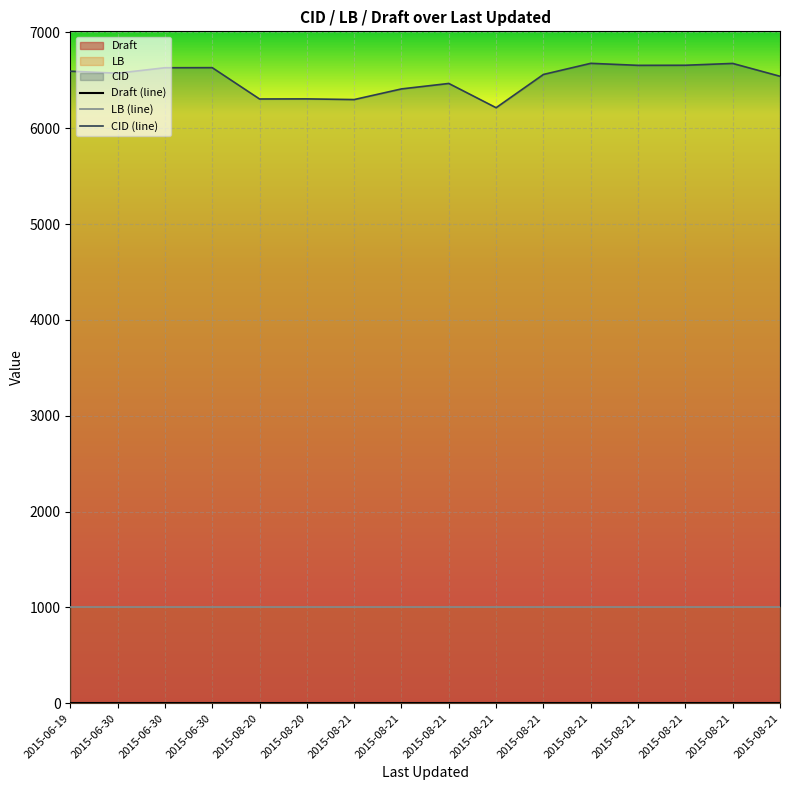

Which series has the largest total across all categories?

CID (line)